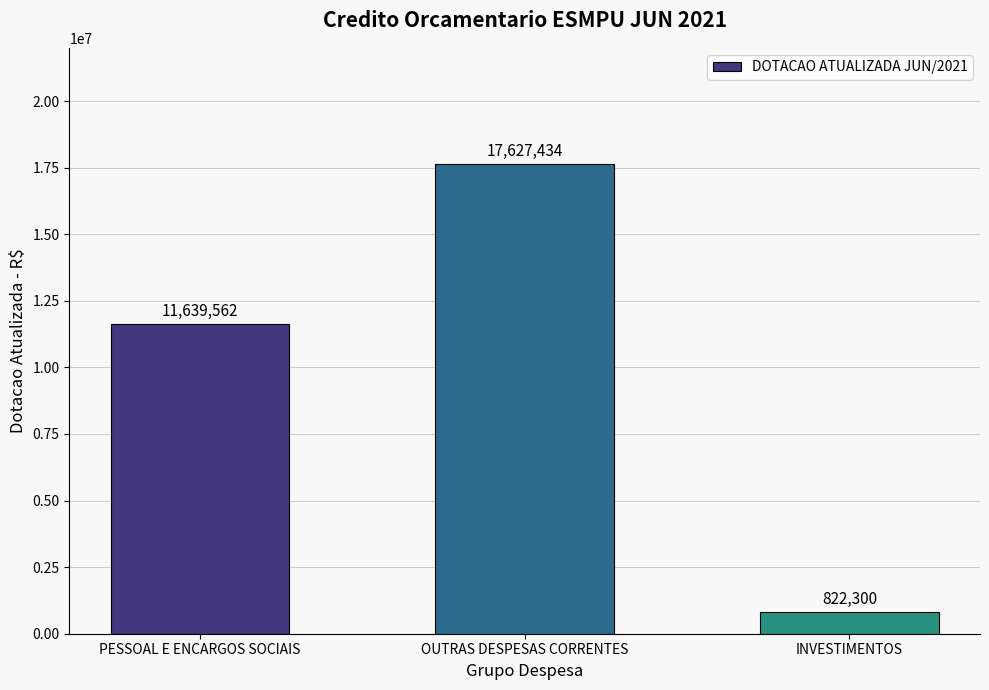

Rank the categories by value from highest to lowest.

OUTRAS DESPESAS CORRENTES, PESSOAL E ENCARGOS SOCIAIS, INVESTIMENTOS